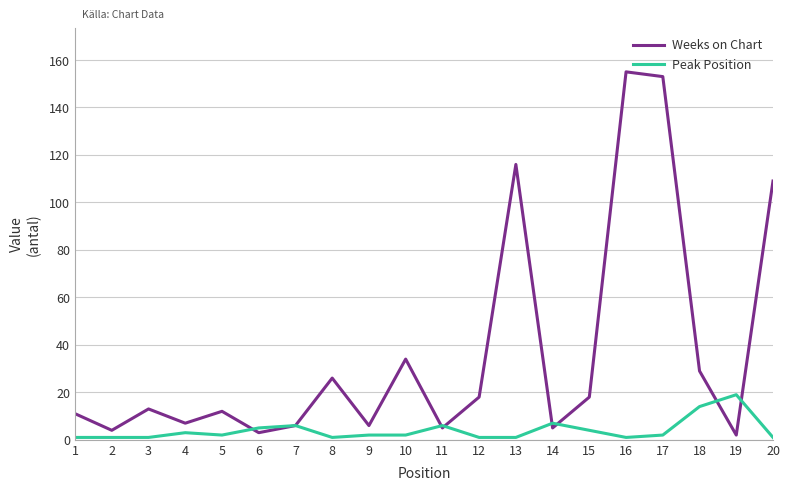

Which series has the largest range (max minus min)?

Weeks on Chart